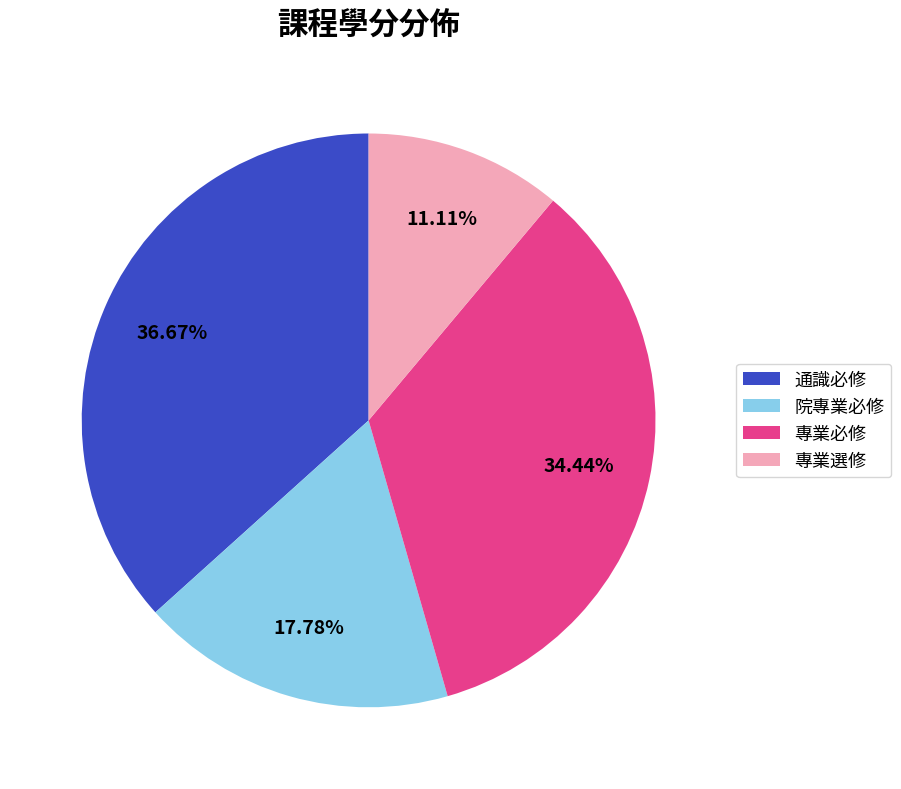

Combined, do 院專業必修 and 通識必修 account for over 50%?

Yes